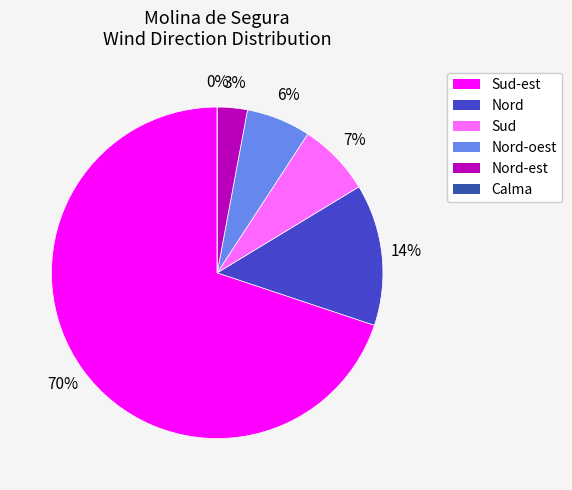

Between Sud-est and Nord-est, which is larger?

Sud-est